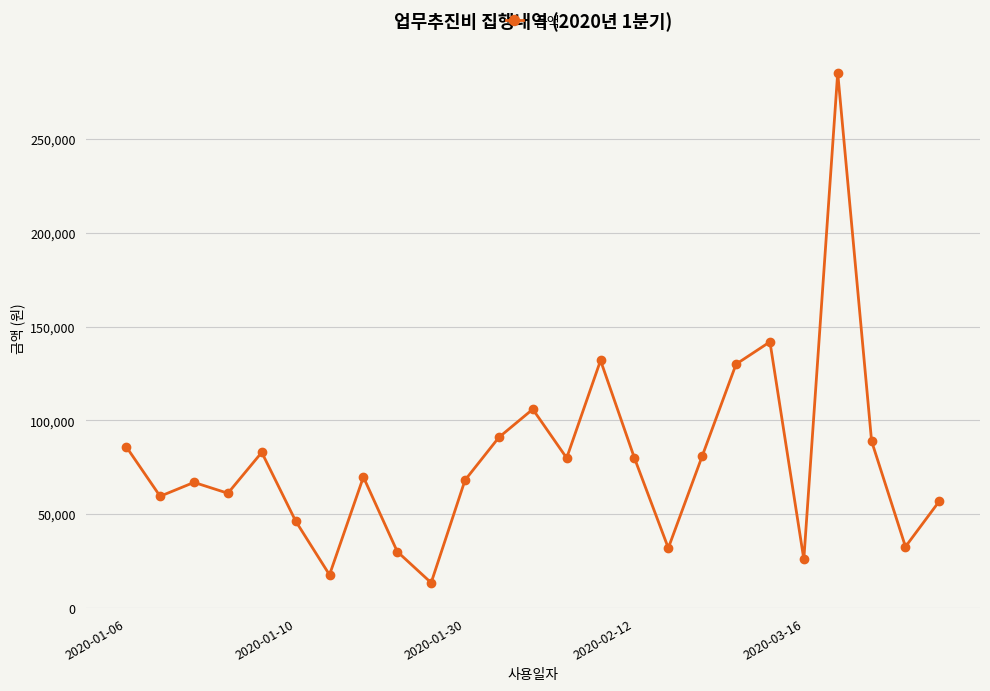

How many points are higher than both their immediate neighbors (excluding endpoints)?

7